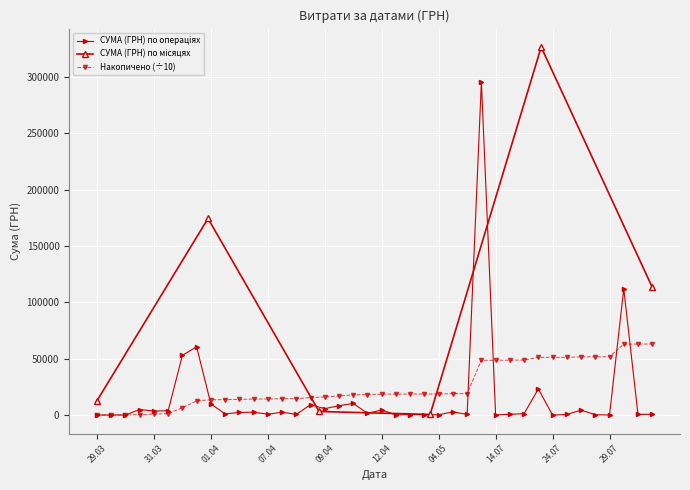

Is this an area chart (filled region under the line)?

No